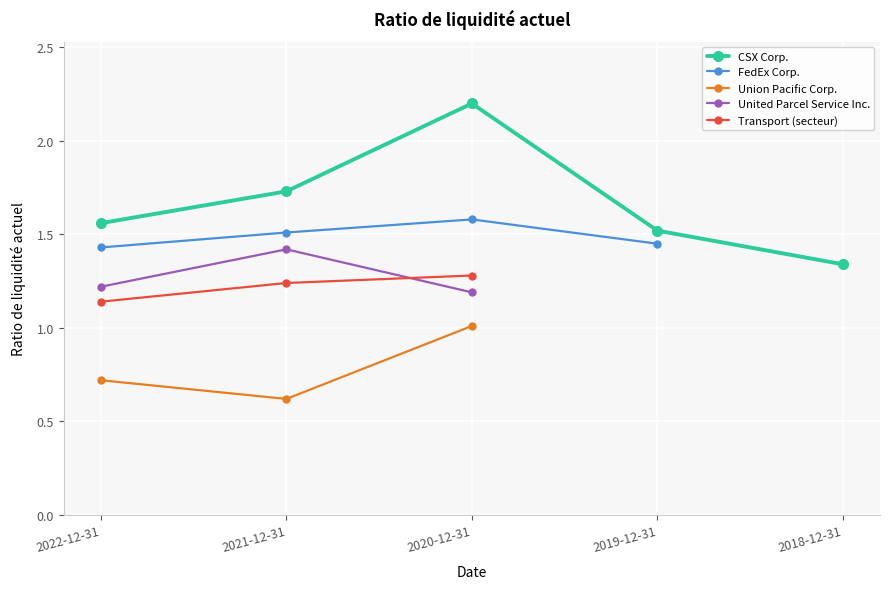

Where is the first local maximum for FedEx Corp.?

2020-12-31